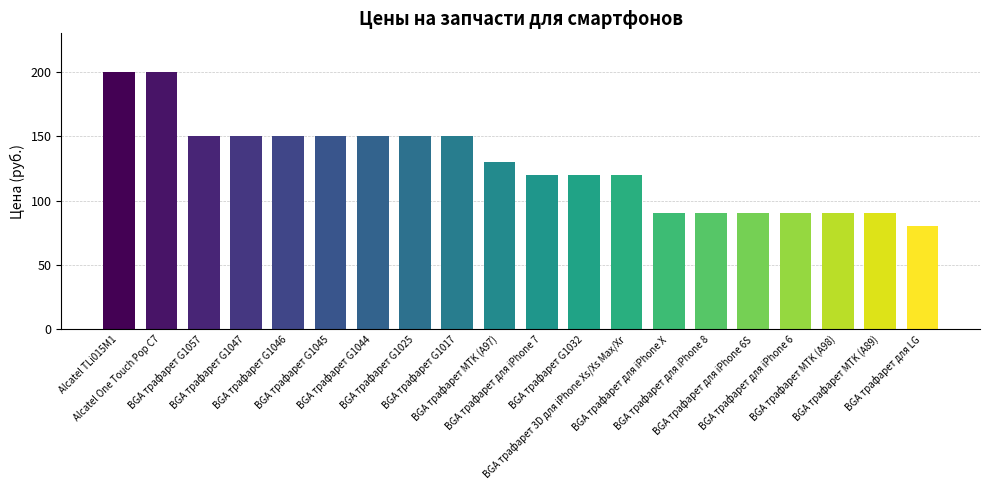

What is the difference between the maximum and minimum values?

120